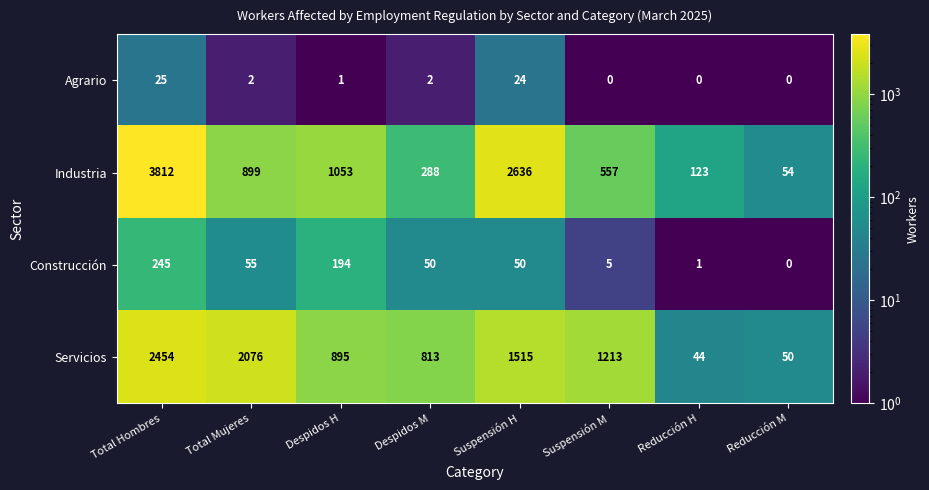

How many data points in Industria are less than 899?

4